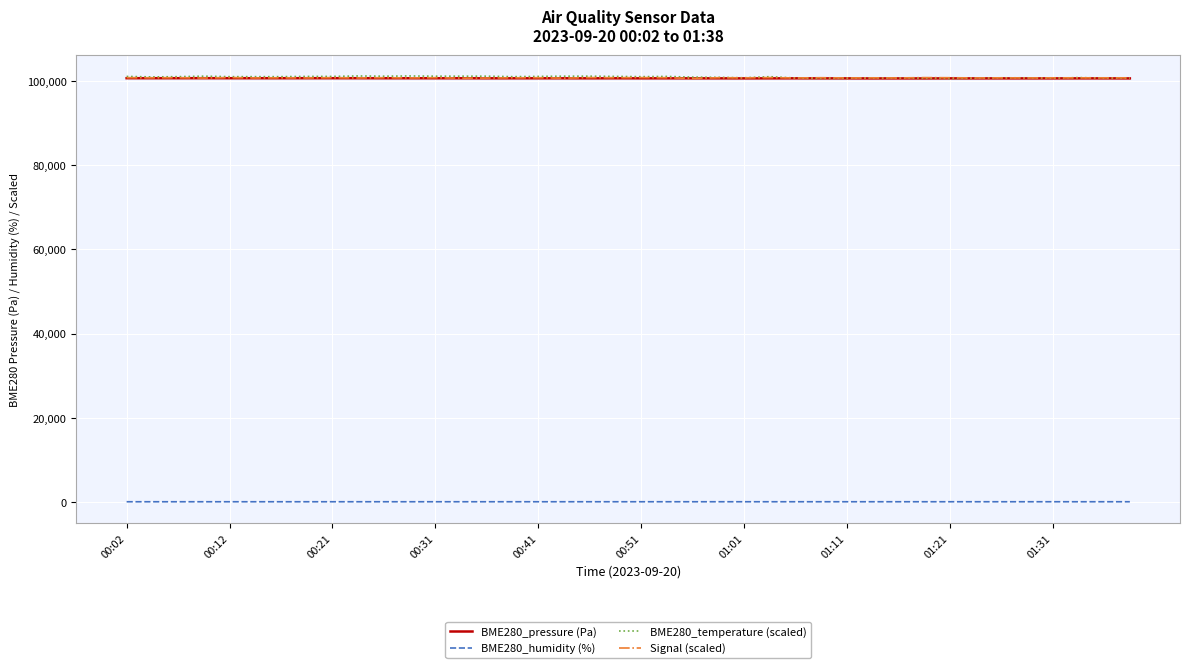

Which series has the largest range (max minus min)?

BME280_temperature (scaled)